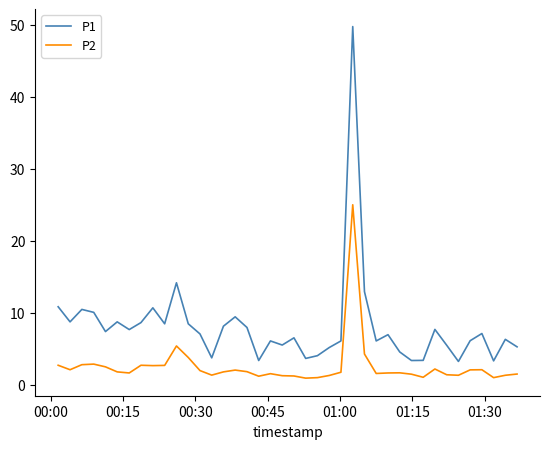

What is the difference between the second highest and minimum values in the P1 series?

10.9